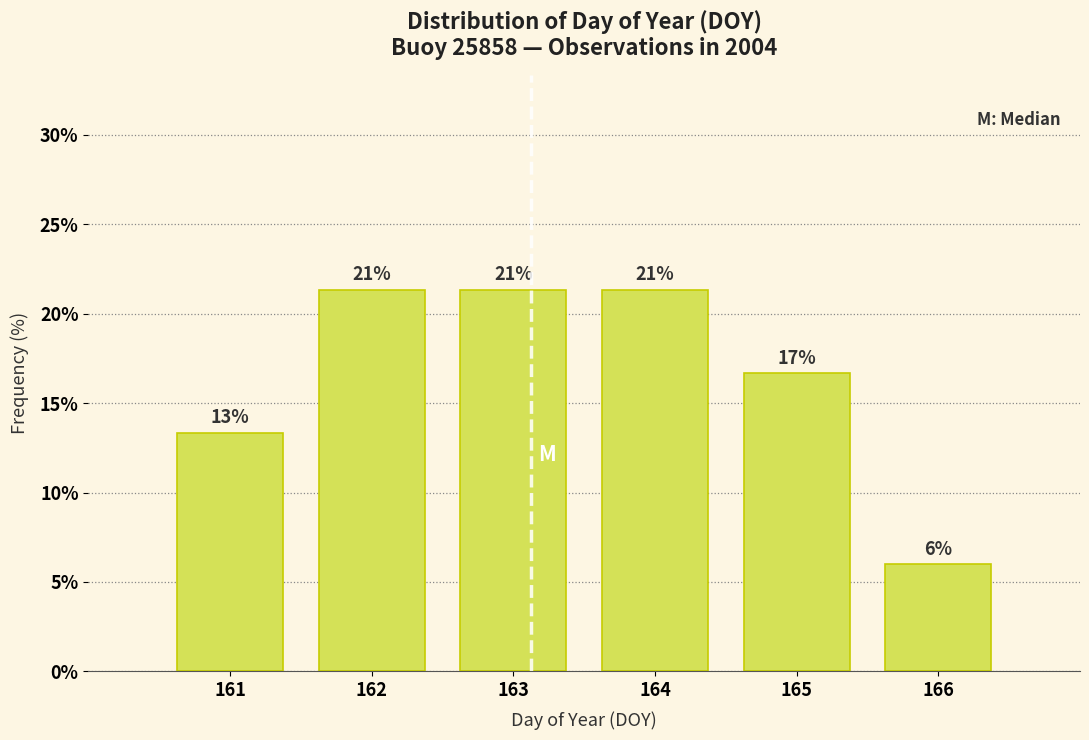

Are the bars horizontal?

No